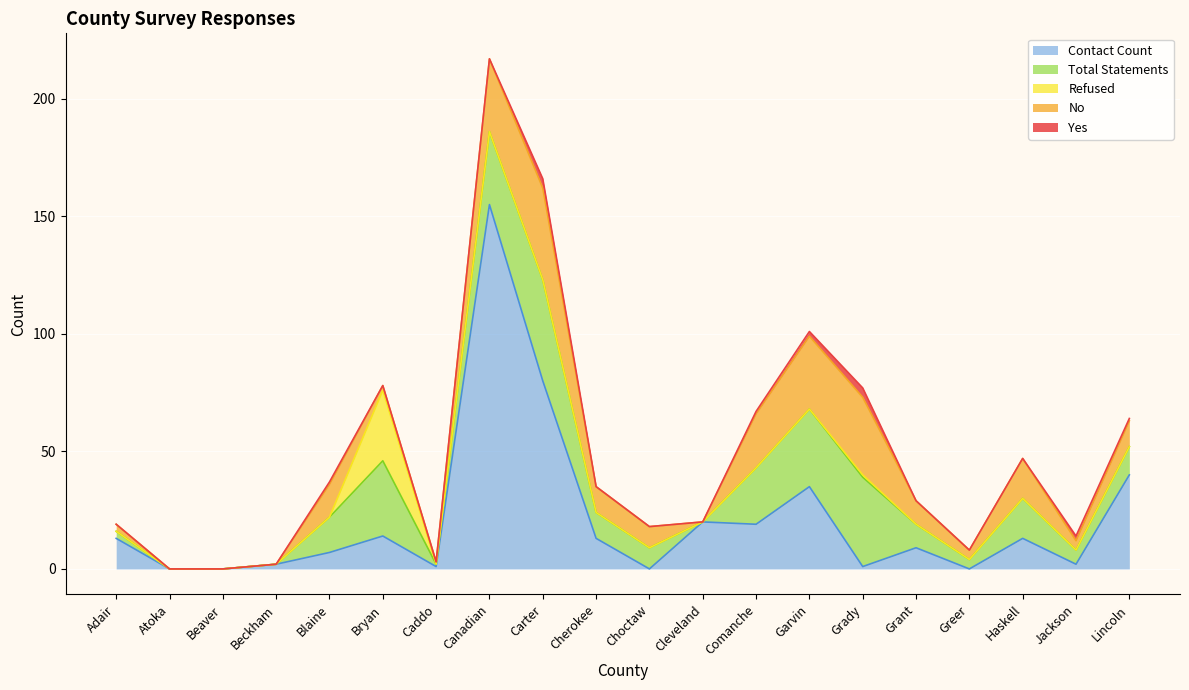

How many distinct data groups are displayed?

5